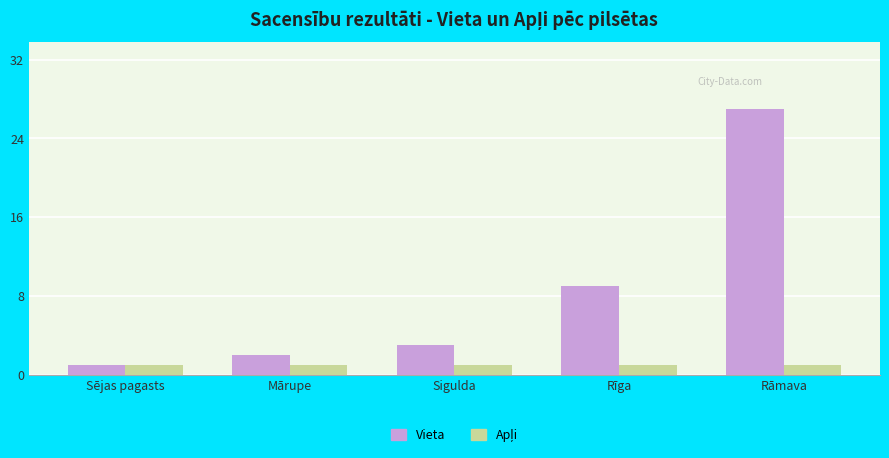

At which label does Vieta reach its peak?

Rāmava